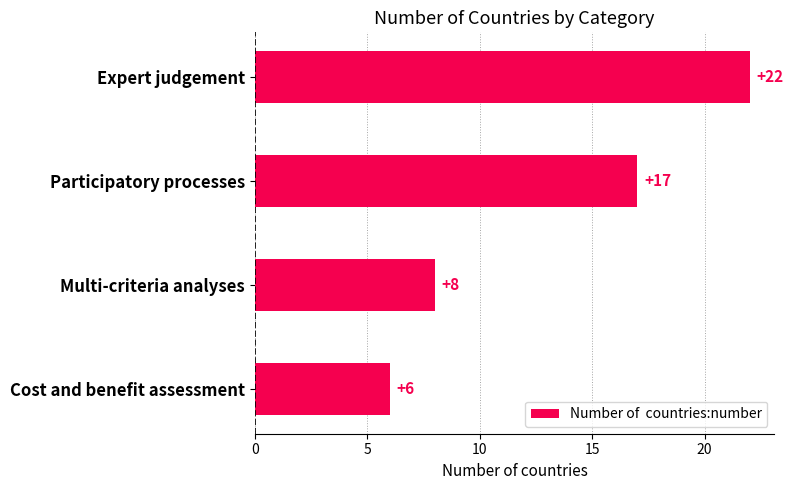

What is the smallest value displayed?

6